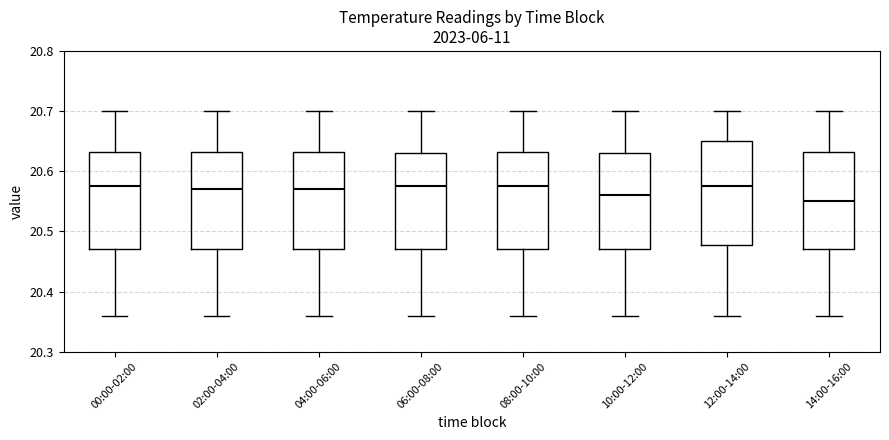

Reading left to right, transcribe this box plot: for each box, give where its median line is, the range the box spans, and where its two whiskers end, as read against the y-axis. The values are not printed on the chart, so give them approximately, as read against the axis.

00:00-02:00: median 20.58, box 20.47 to 20.63, whiskers 20.36 to 20.70
02:00-04:00: median 20.57, box 20.47 to 20.63, whiskers 20.36 to 20.70
04:00-06:00: median 20.57, box 20.47 to 20.63, whiskers 20.36 to 20.70
06:00-08:00: median 20.58, box 20.47 to 20.63, whiskers 20.36 to 20.70
08:00-10:00: median 20.58, box 20.47 to 20.63, whiskers 20.36 to 20.70
10:00-12:00: median 20.56, box 20.47 to 20.63, whiskers 20.36 to 20.70
12:00-14:00: median 20.58, box 20.48 to 20.65, whiskers 20.36 to 20.70
14:00-16:00: median 20.55, box 20.47 to 20.63, whiskers 20.36 to 20.70